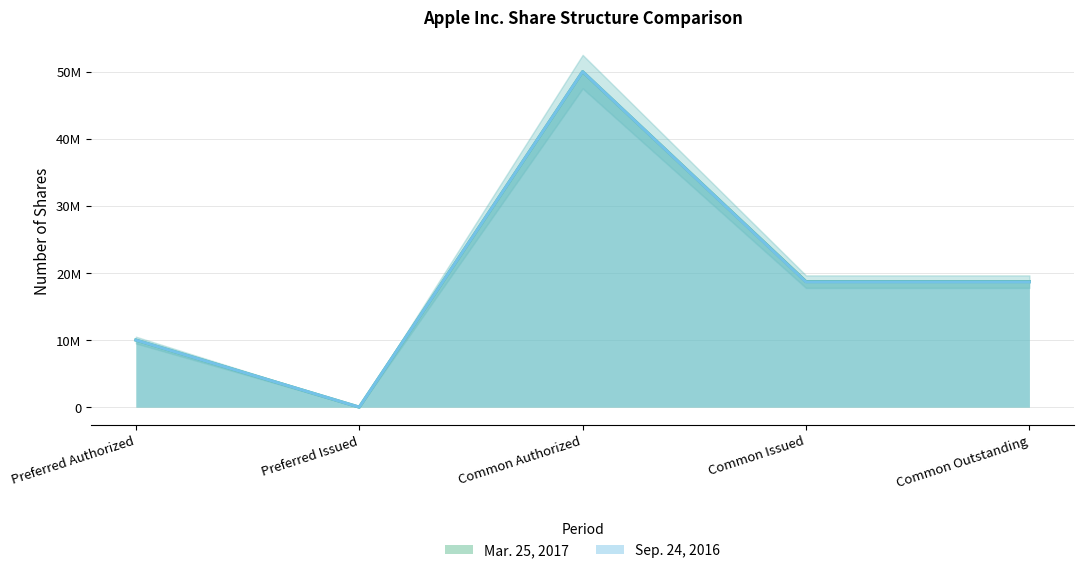

At how many categories does at least one series exceed 23837532?

1